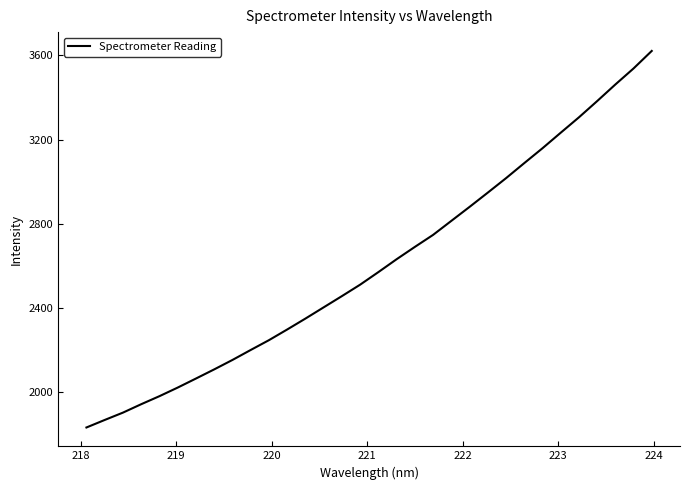

What is the minimum value shown in the chart?

1832.4